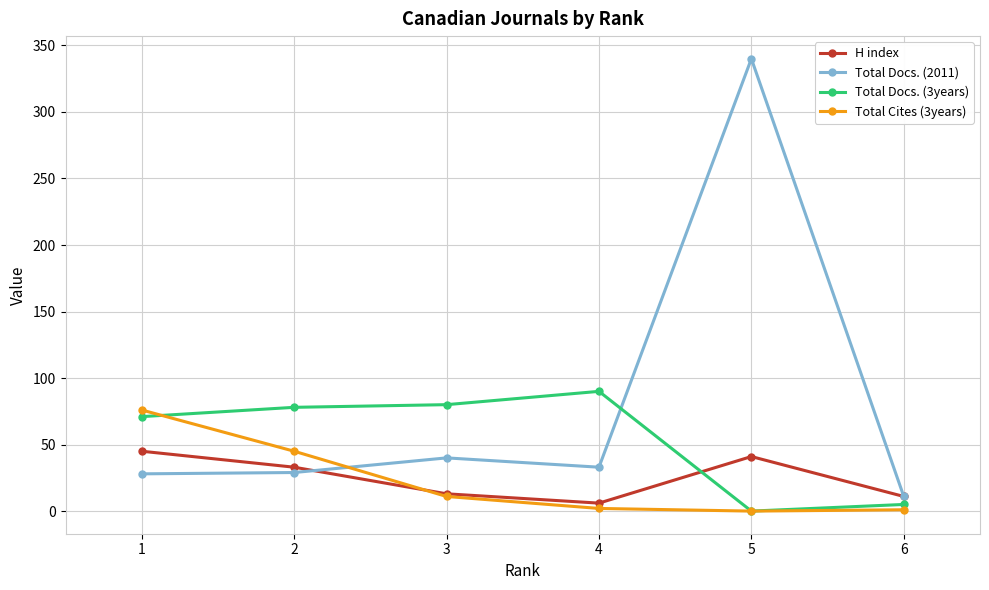

Which series has the largest range (max minus min)?

Total Docs. (2011)